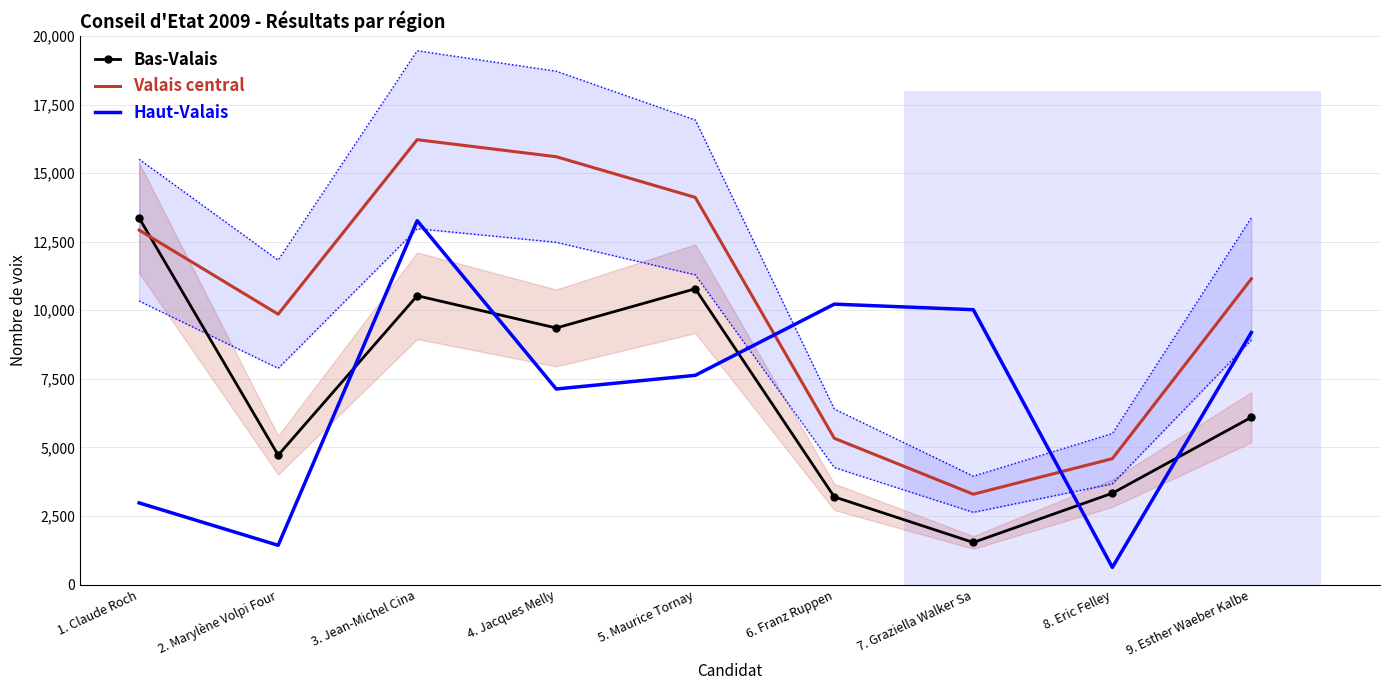

Between 2. Marylène Volpi Four and 6. Franz Ruppen, which series saw the biggest shift?

Haut-Valais